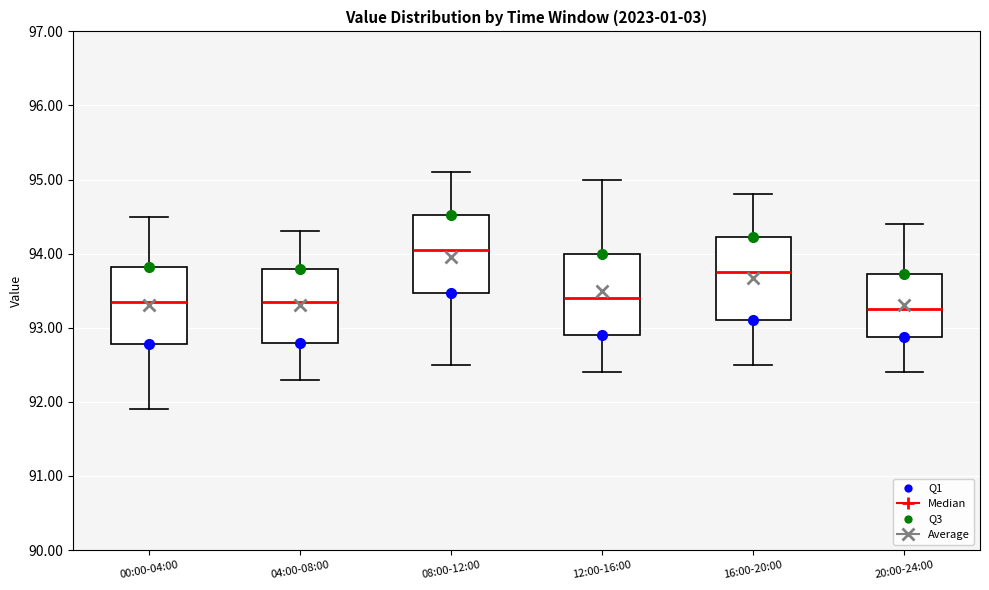

Reading left to right, transcribe this box plot: for each box, give where its median line is, the range the box spans, and where its two whiskers end, as read against the y-axis. The values are not printed on the chart, so give them approximately, as read against the axis.

00:00-04:00: median 93.4, box 92.8 to 93.8, whiskers 91.9 to 94.5
04:00-08:00: median 93.4, box 92.8 to 93.8, whiskers 92.3 to 94.3
08:00-12:00: median 94.1, box 93.5 to 94.5, whiskers 92.5 to 95.1
12:00-16:00: median 93.4, box 92.9 to 94.0, whiskers 92.4 to 95.0
16:00-20:00: median 93.8, box 93.1 to 94.2, whiskers 92.5 to 94.8
20:00-24:00: median 93.3, box 92.9 to 93.7, whiskers 92.4 to 94.4